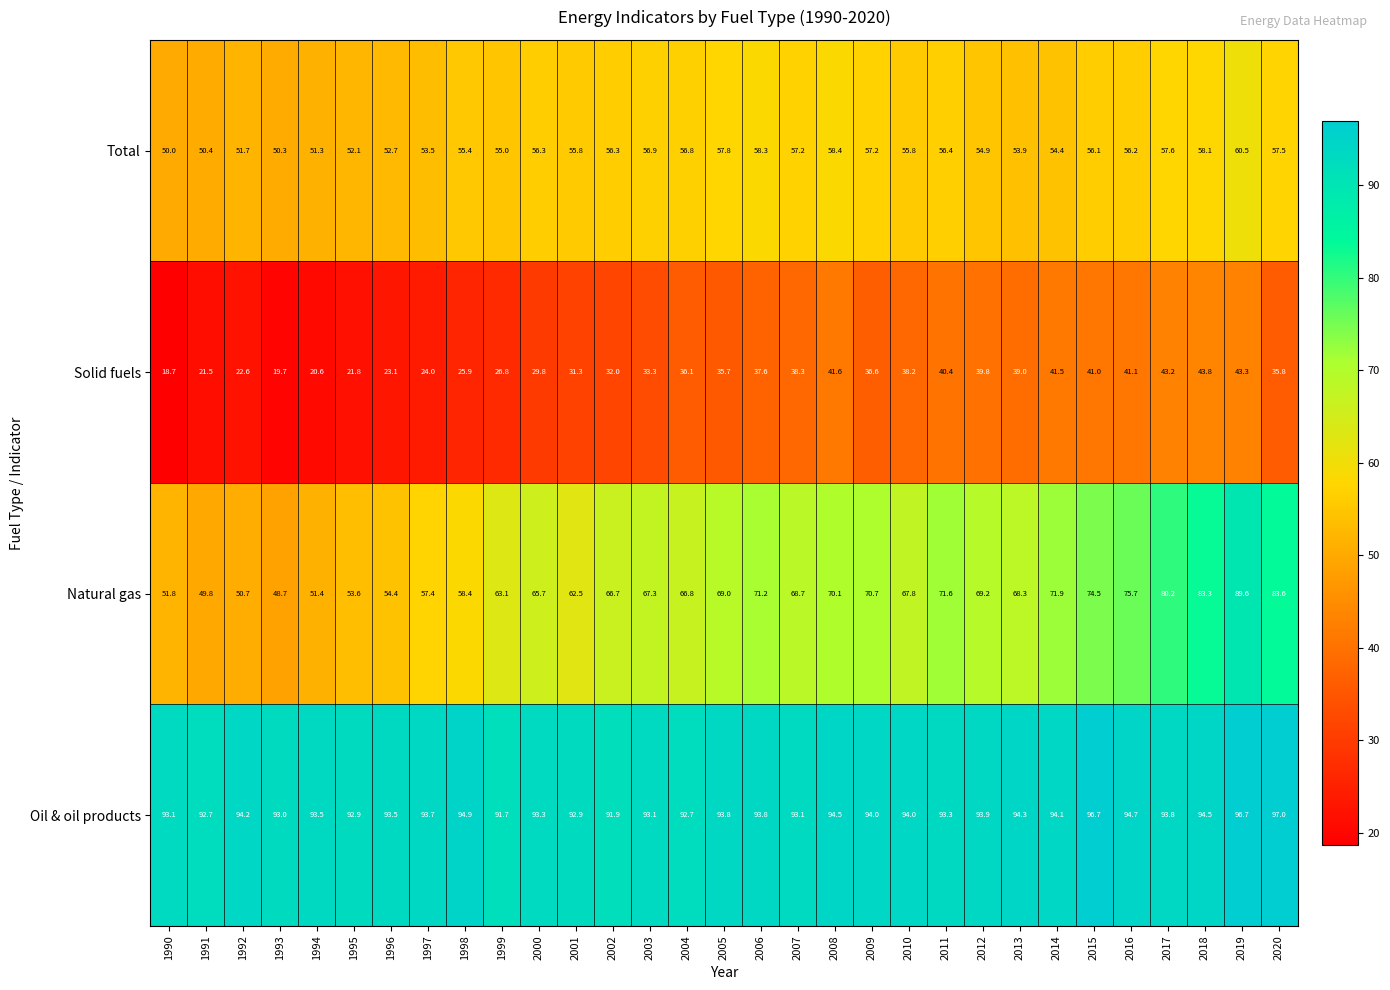

Rank the series by their average value, from lowest to highest.

Solid fuels, Total, Natural gas, Oil & oil products